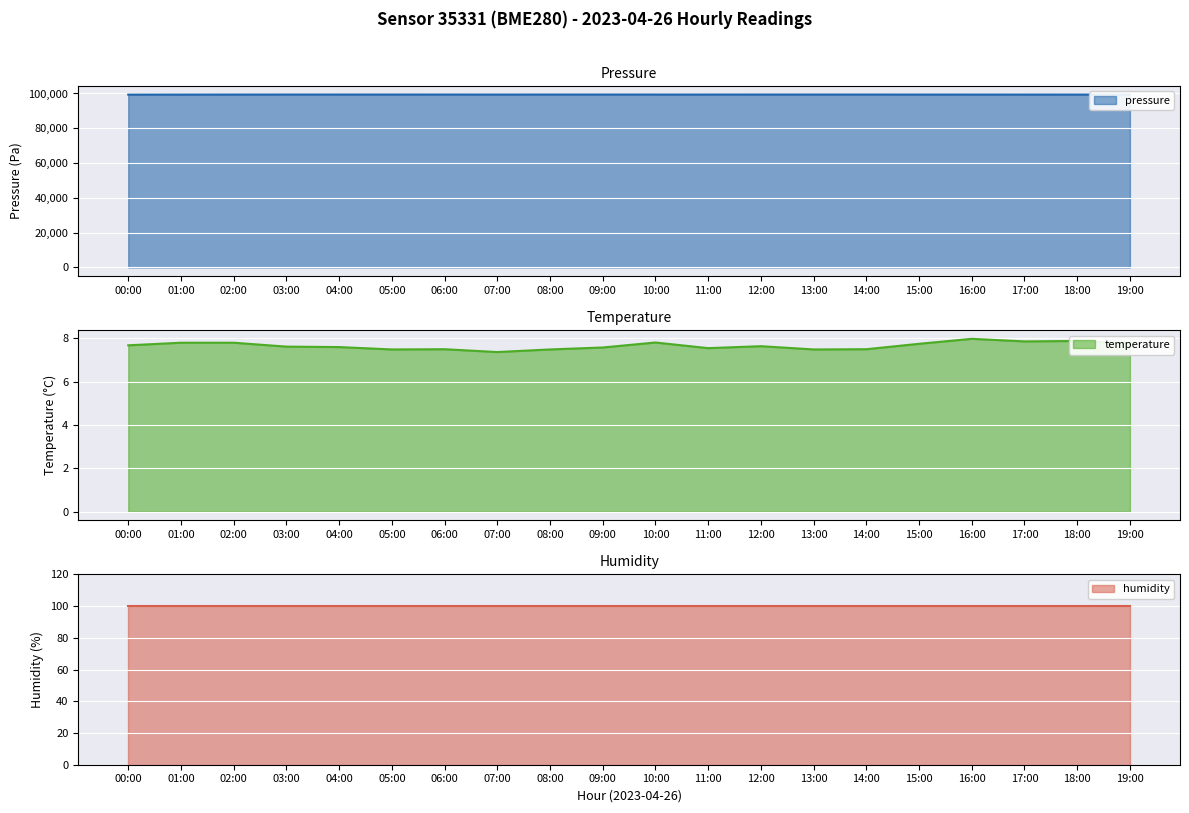

Is the value of temperature at 04:00 greater than the value of pressure at 06:00?

No